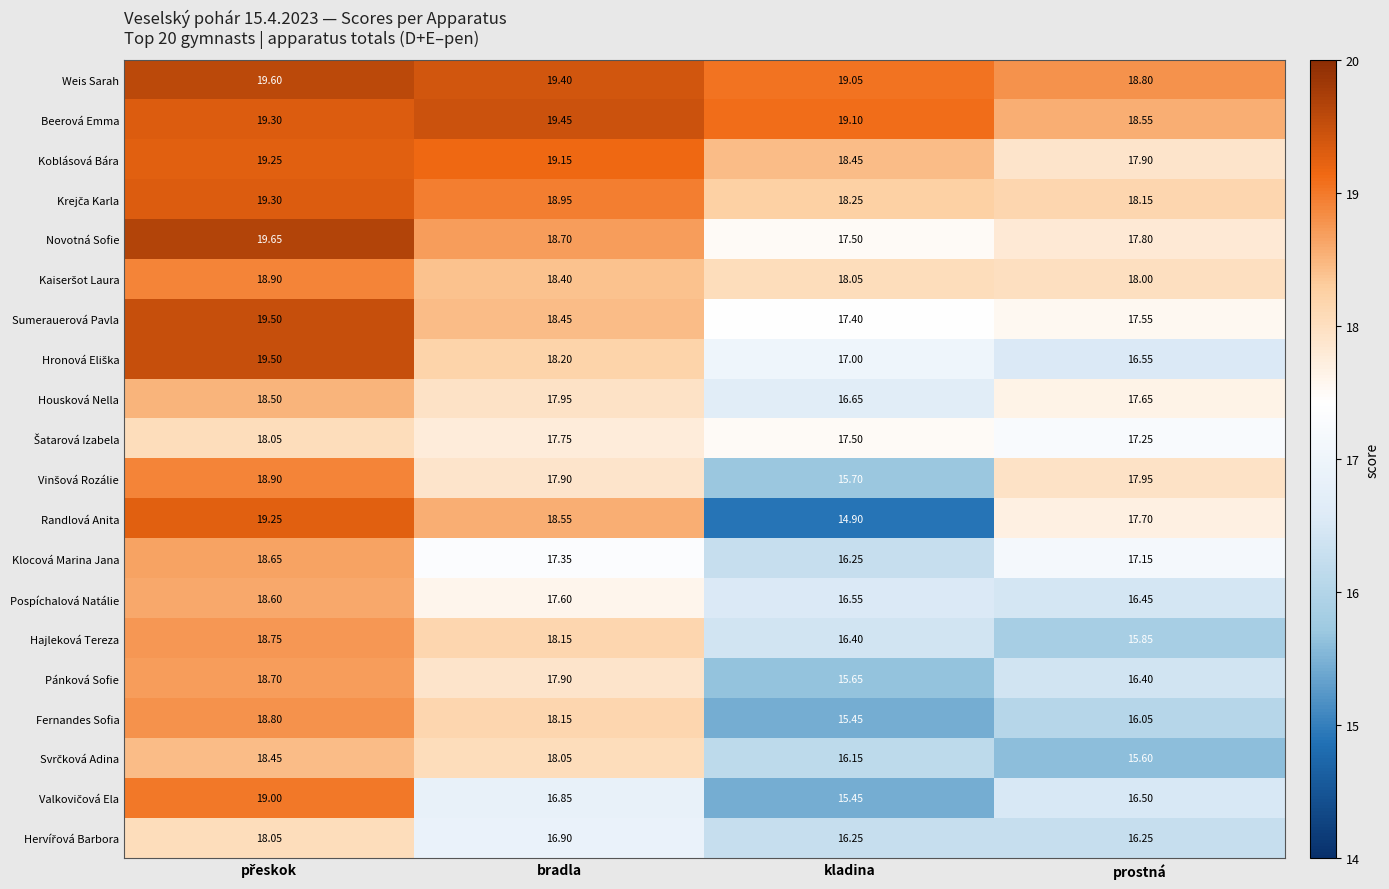

Between kladina and prostná, which series saw the biggest shift?

Randlová Anita